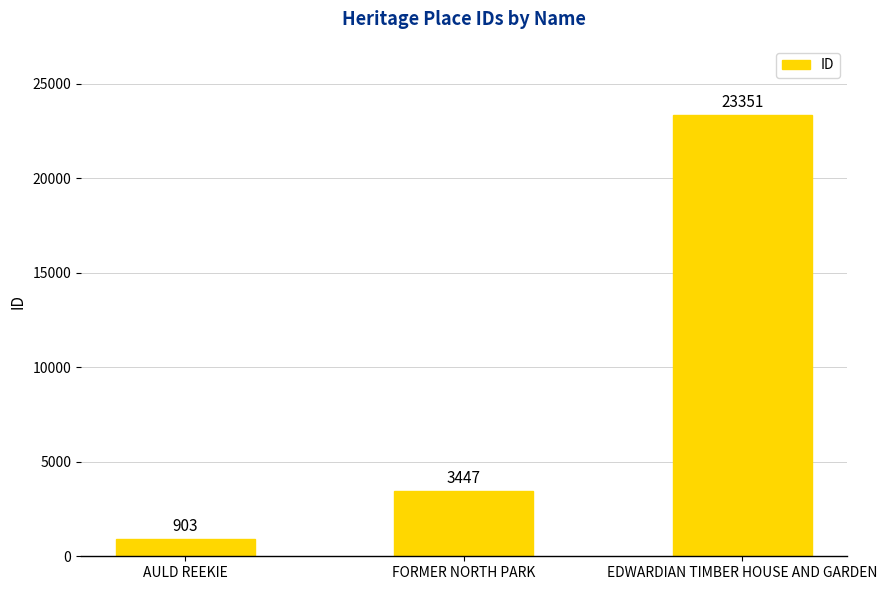

At which category does the chart reach its peak across all series?

EDWARDIAN TIMBER HOUSE AND GARDEN